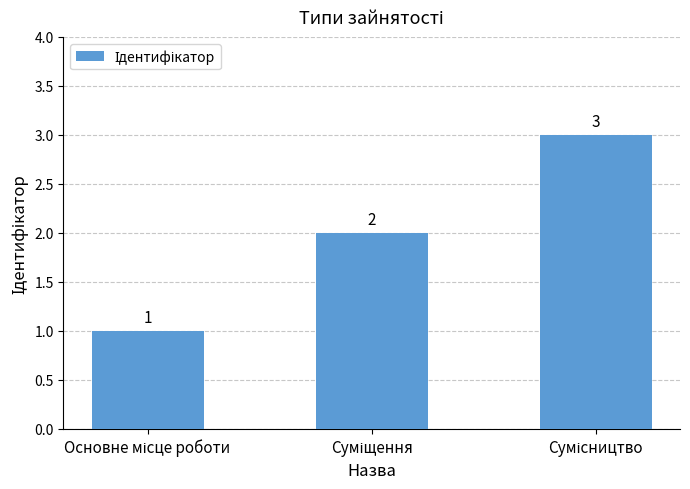

Reading right to left, extract all data points from this chart.

3	2	1